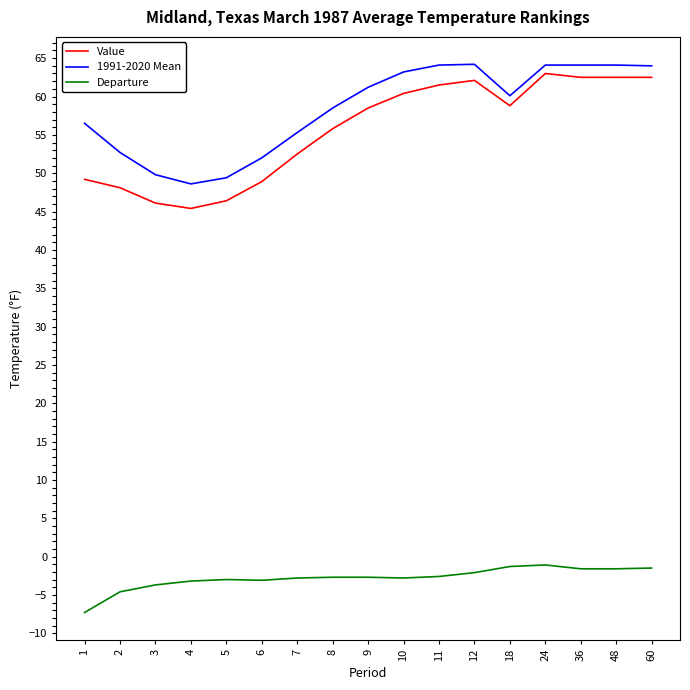

The Departure series shows -1.6 at 48. True or false?

True